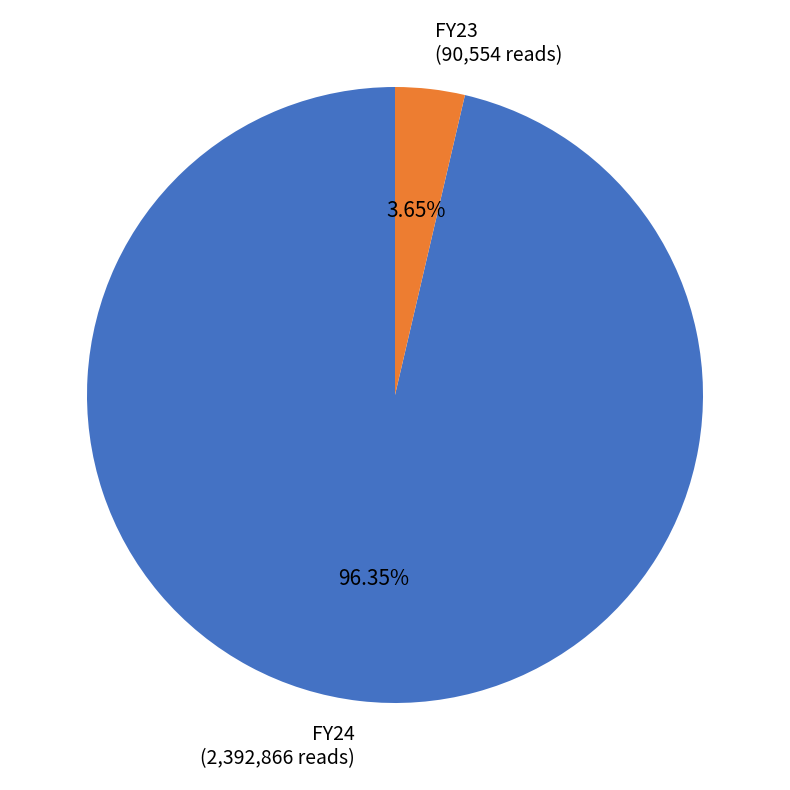

What percentage is the FY23 slice, to the nearest percent?

4%